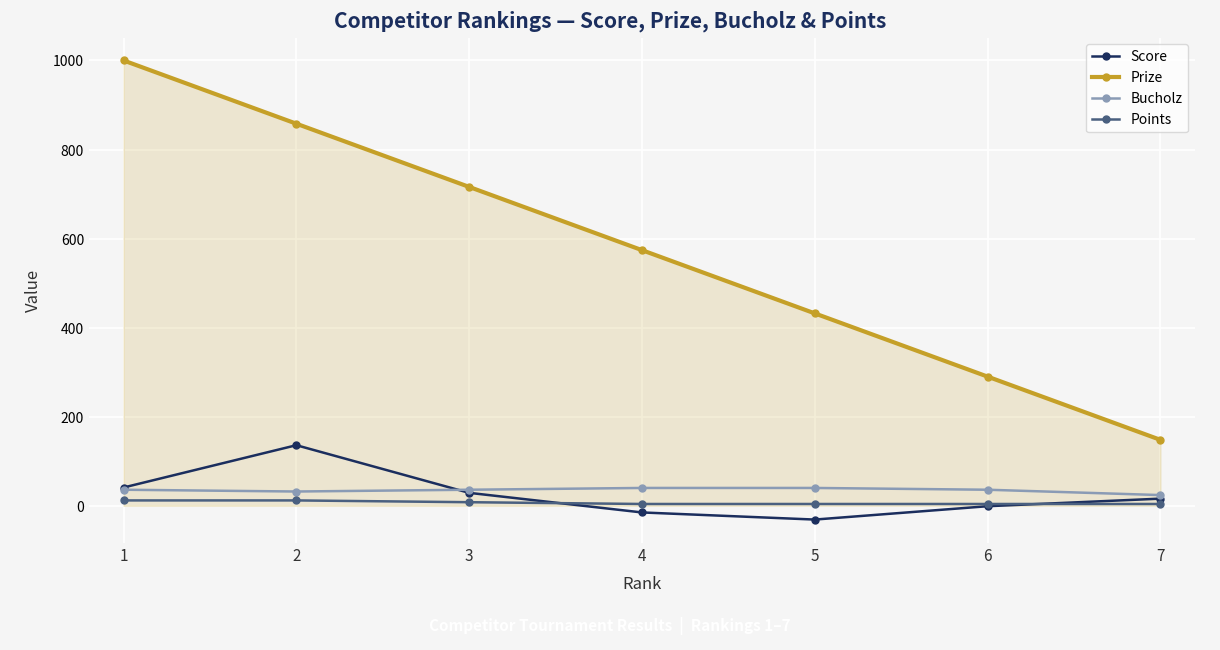

The value of Score at 2 is 86. True or false?

False